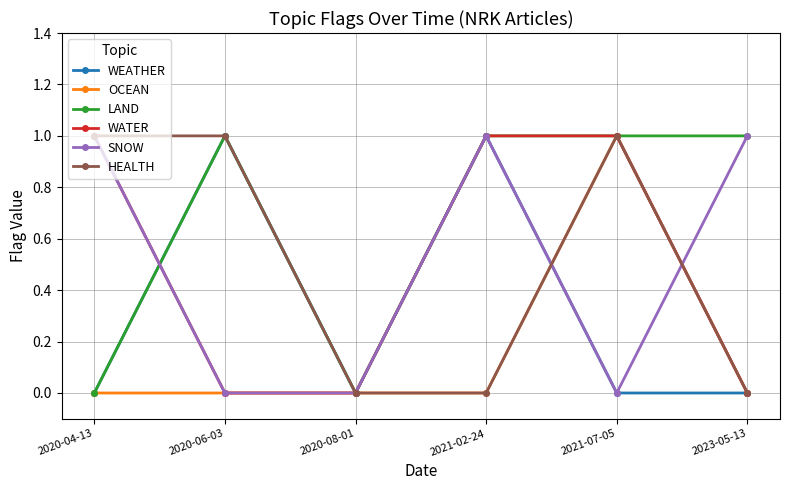

Read the HEALTH value at 2020-06-03.

1